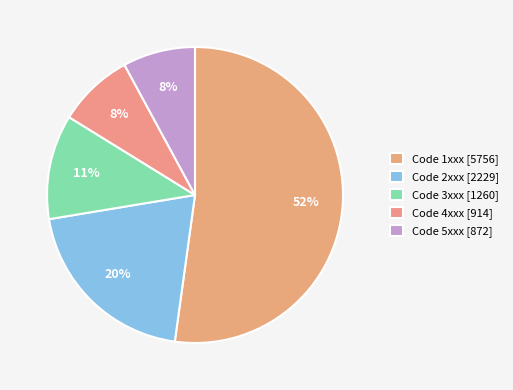

How many segments does this pie chart have?

5